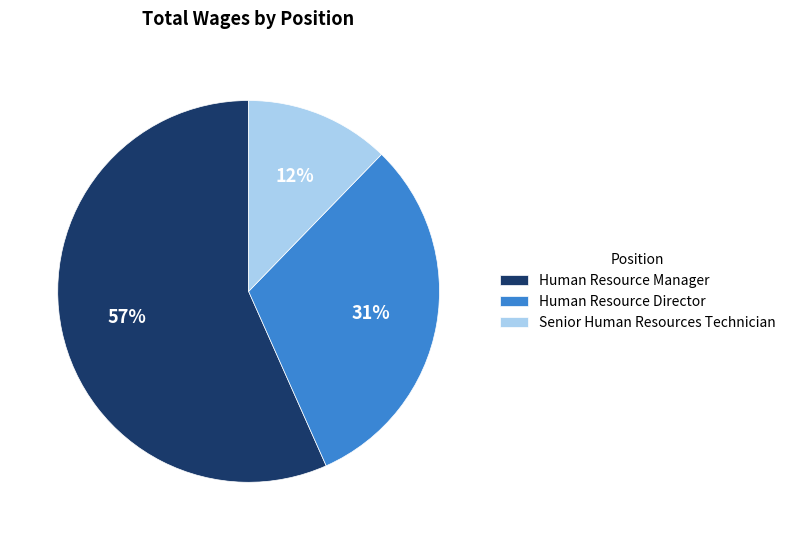

Is it true that Senior Human Resources Technician is 12% of the pie?

True